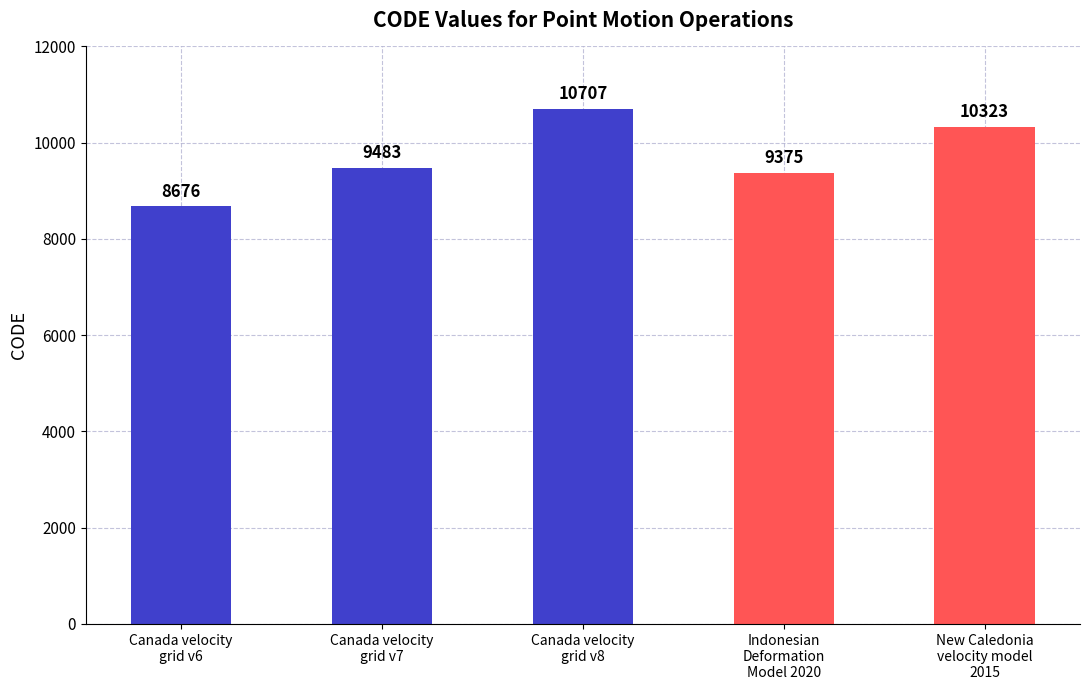

What is the label of the 1st bar from the left?

Canada velocity
grid v6